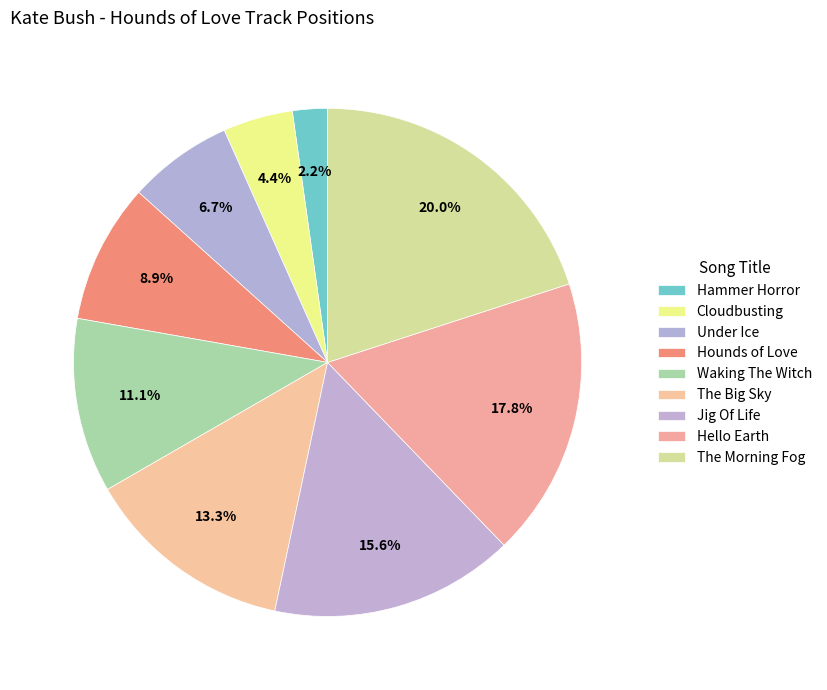

Count the number of slices in the pie.

9